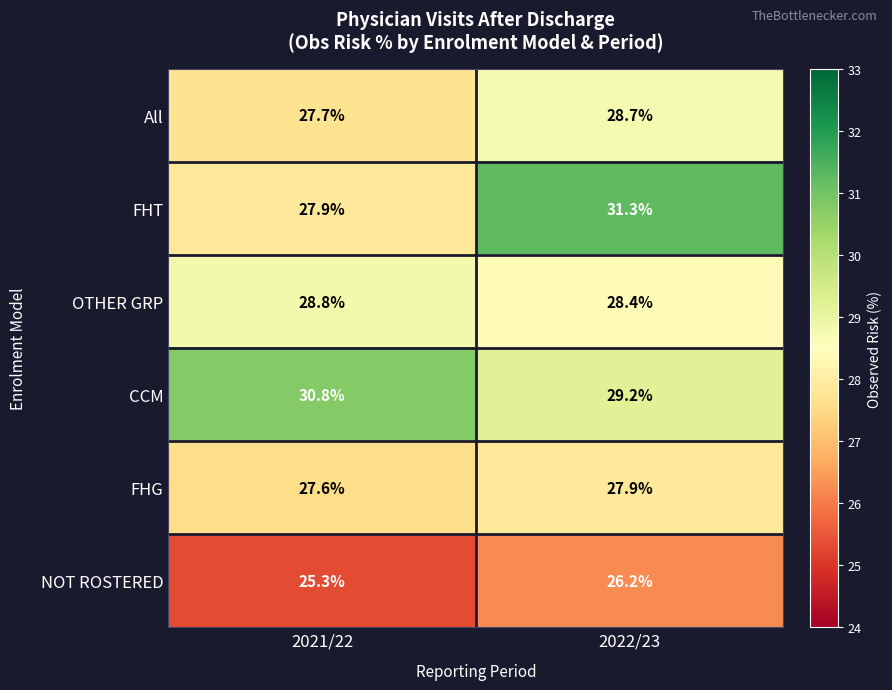

What is the difference between the maximum and minimum values in the OTHER GRP series?

0.4